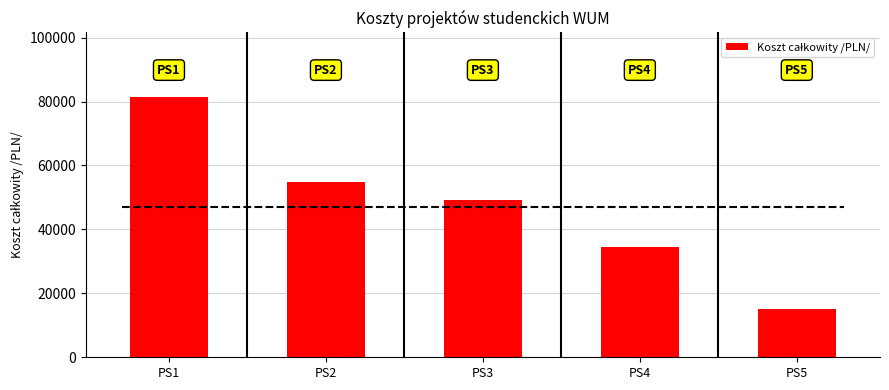

The value at PS4 is 58645.1. True or false?

False